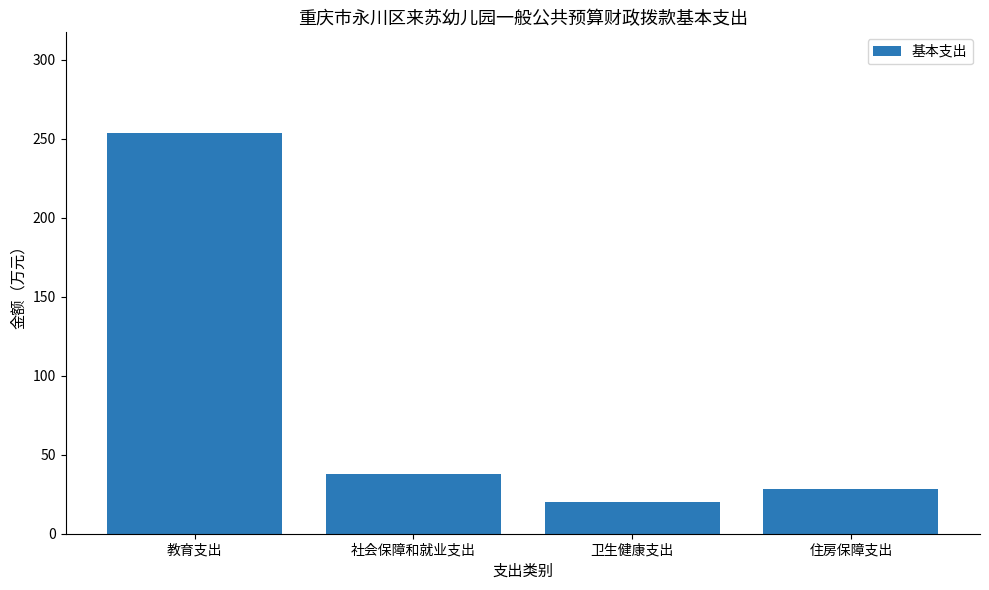

The chart shows a value of 254.0 at 教育支出. True or false?

True